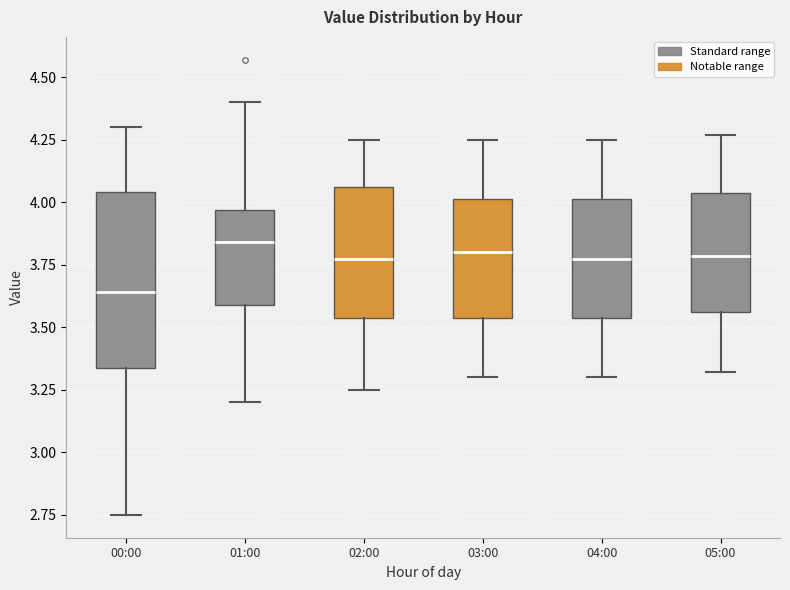

Reading left to right, transcribe this box plot: for each box, give where its median line is, the range the box spans, and where its two whiskers end, as read against the y-axis. The values are not printed on the chart, so give them approximately, as read against the axis.

00:00: median 3.65, box 3.35 to 4.05, whiskers 2.75 to 4.30
01:00: median 3.85, box 3.60 to 3.95, whiskers 3.20 to 4.40
02:00: median 3.80, box 3.55 to 4.05, whiskers 3.25 to 4.25
03:00: median 3.80, box 3.55 to 4.00, whiskers 3.30 to 4.25
04:00: median 3.80, box 3.55 to 4.00, whiskers 3.30 to 4.25
05:00: median 3.80, box 3.55 to 4.05, whiskers 3.30 to 4.25